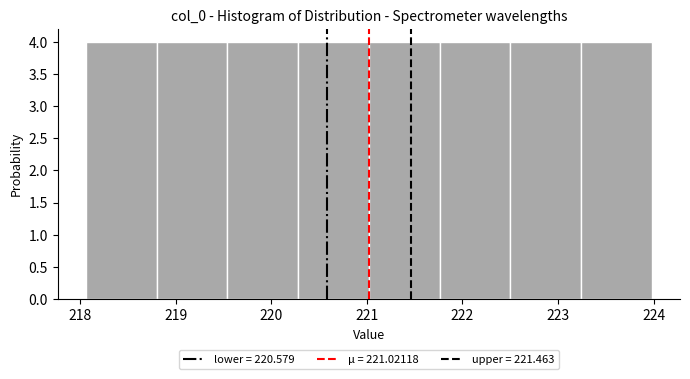

Reading left to right, transcribe this chart: for each bar, give the range it covers on the x-axis and its height. Neither the bar edges nor the heights are printed on the chart, so give them approximately, as read against the axes.

218.1 to 218.8: 4
218.8 to 219.5: 4
219.5 to 220.3: 4
220.3 to 221.0: 4
221.0 to 221.8: 4
221.8 to 222.5: 4
222.5 to 223.2: 4
223.2 to 224.0: 4